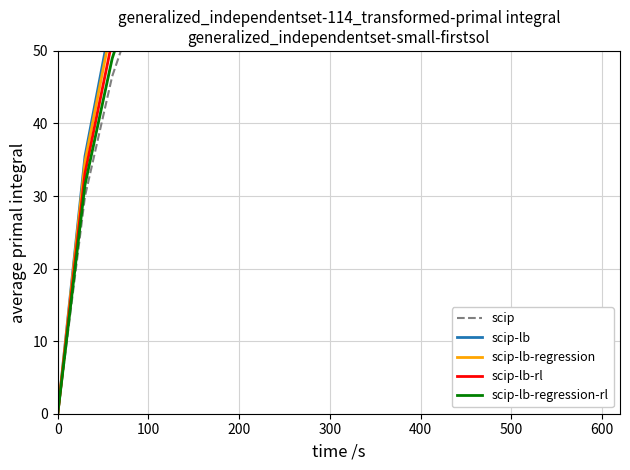

Is the value of scip-lb at 12 greater than the value of scip at 0?

Yes